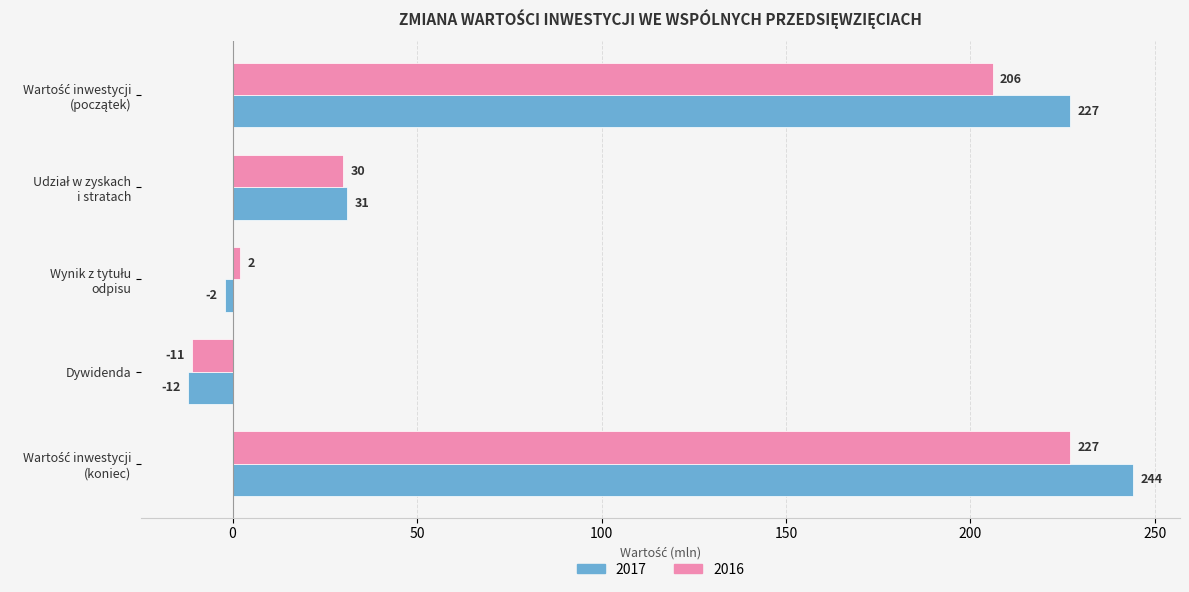

What is the difference between the second highest and minimum values in the 2017 series?

239